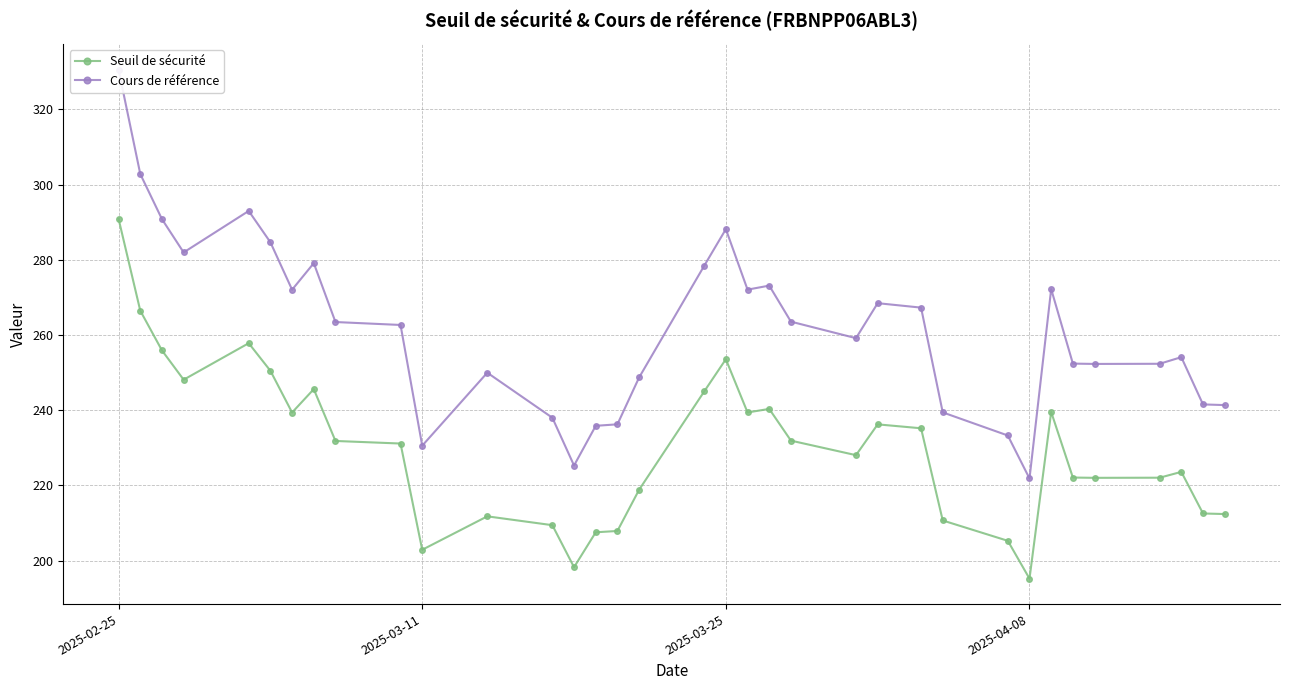

What is the minimum value shown in the chart?

195.2